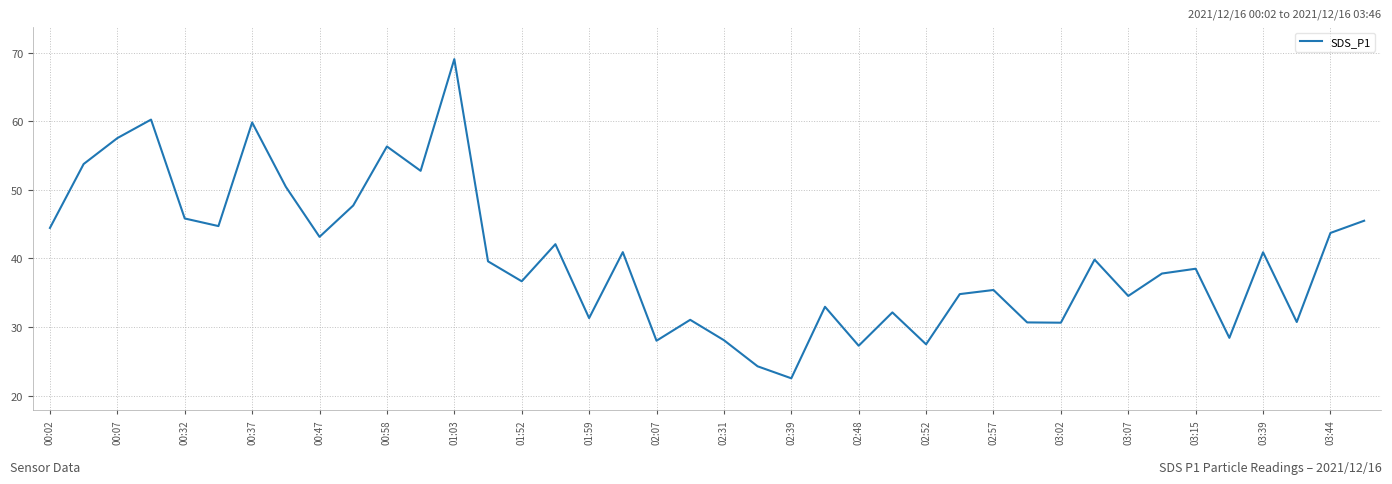

The chart shows a value of 19.9 at 01:03. True or false?

False